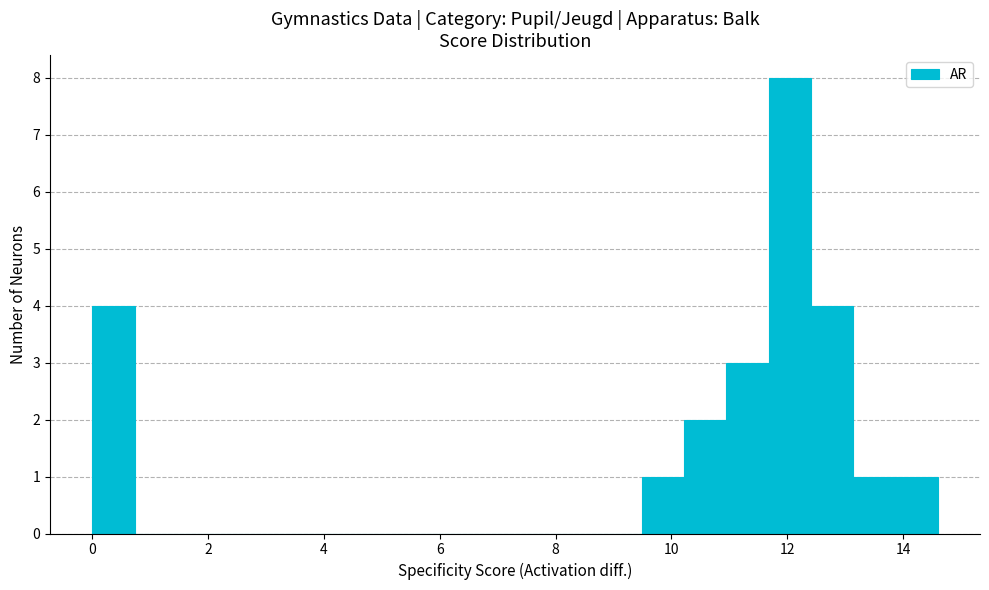

Around what value on the x-axis is the tallest bar? Give the approximate position of its centre, as read against the axis.

12.0